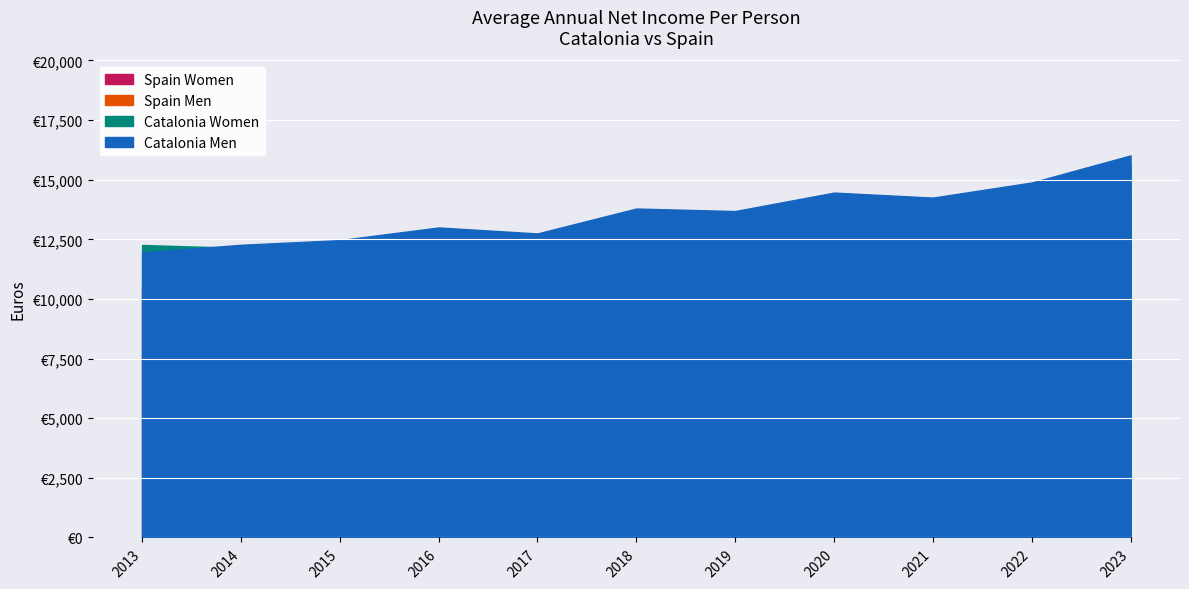

What is the sum of the Catalonia Women values at 2013 and 2021?

26334